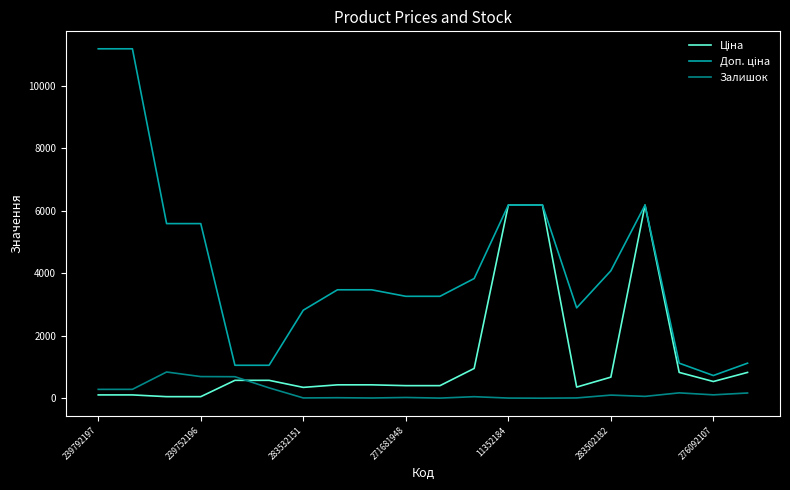

How many values in the Залишок series are below 106?

10